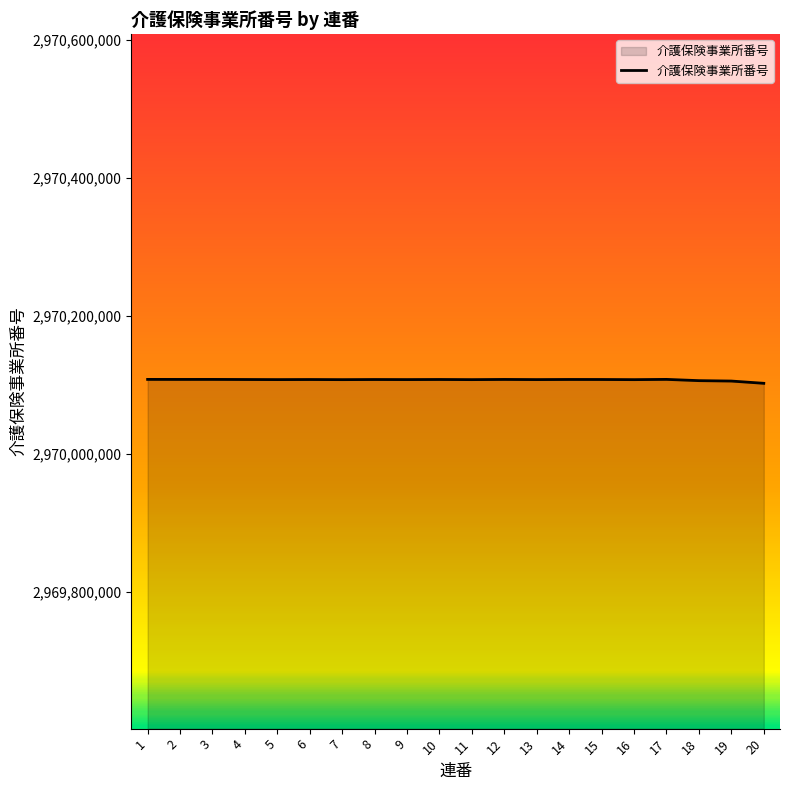

What is the change in value from 2 to 16?

-321